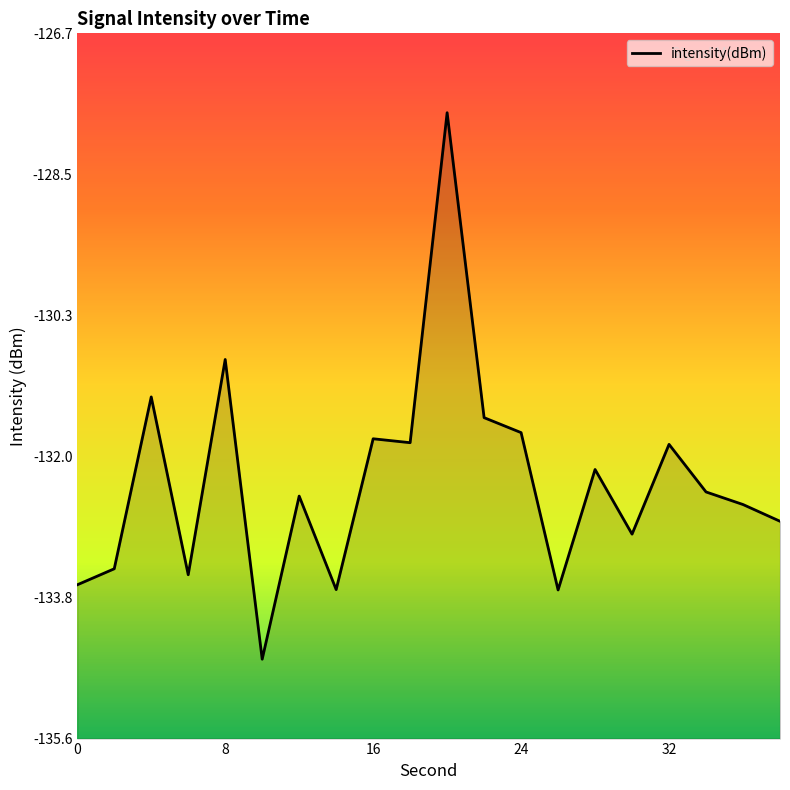

The chart shows a value of -131.8 at 16. True or false?

True